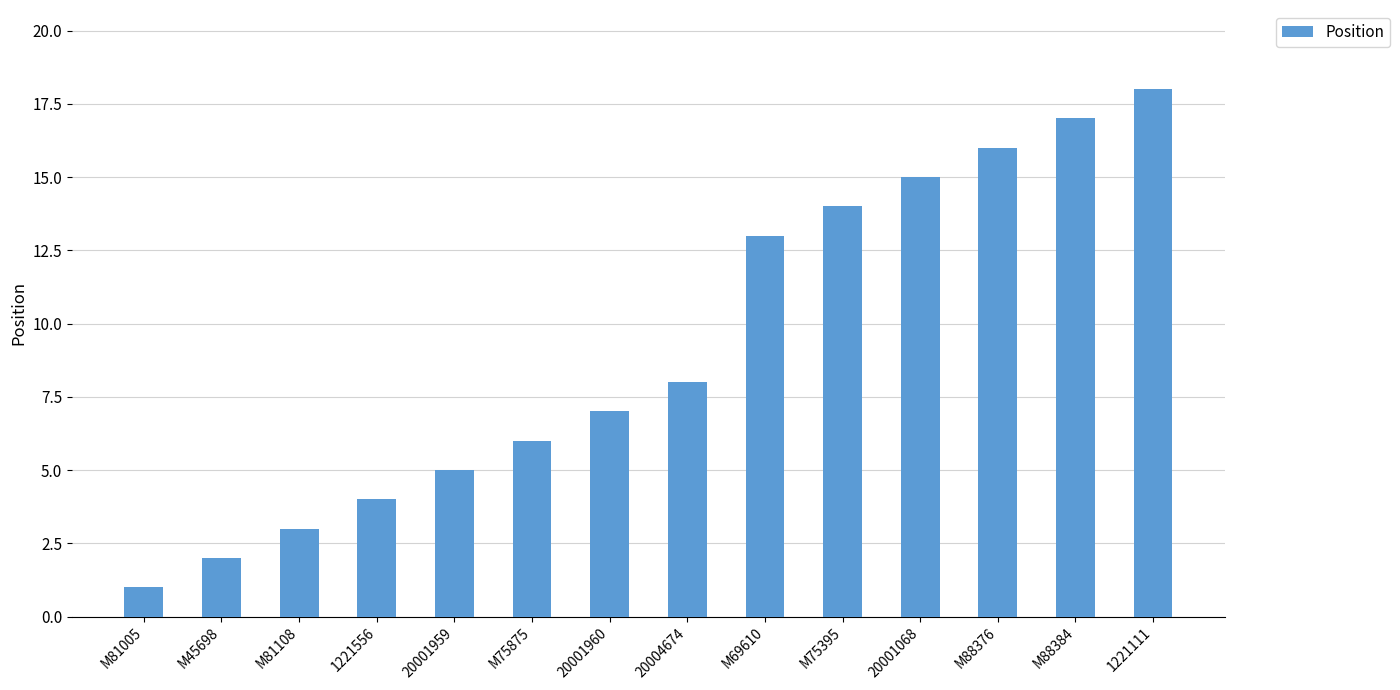

The value at M88376 is 26. True or false?

False